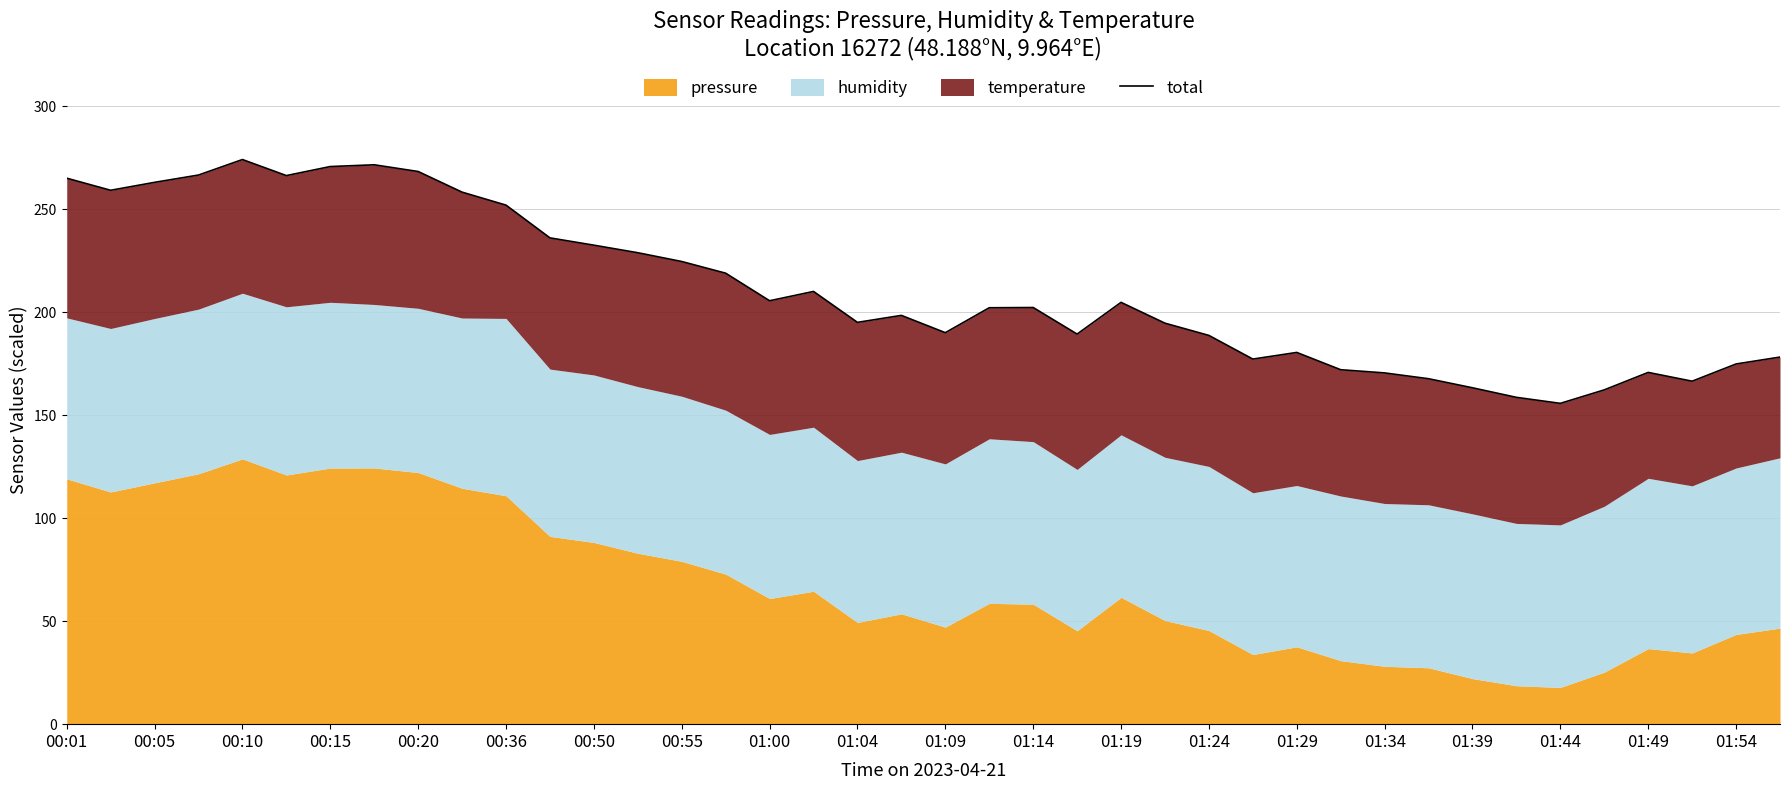

The chart shows a value of 190.0 at 01:09. True or false?

True